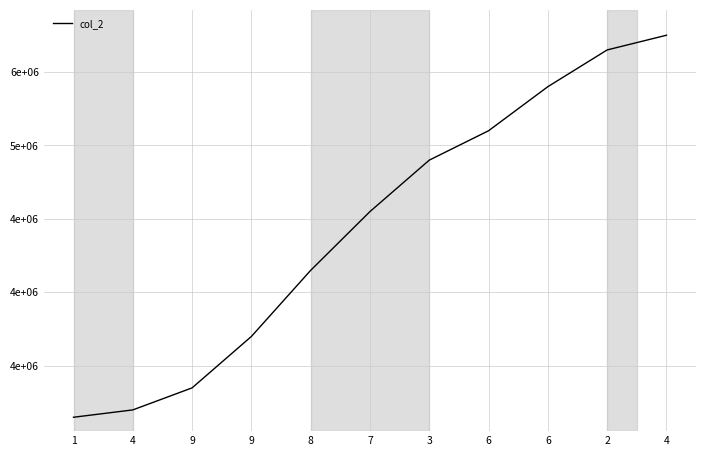

List the labels in order of value, smallest first.

1, 4, 9, 9, 8, 7, 3, 6, 6, 2, 4